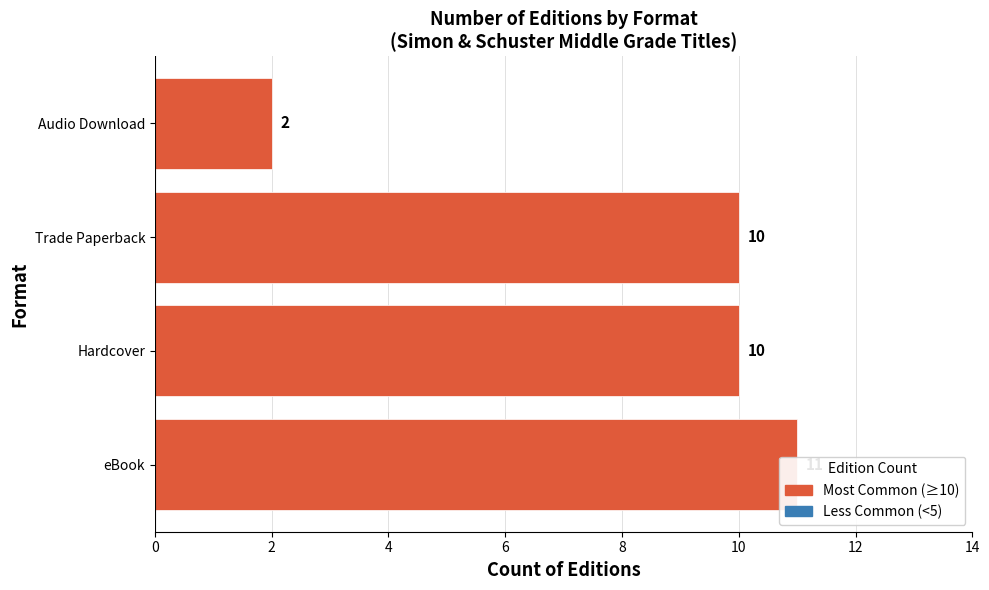

How many values exceed 10?

1